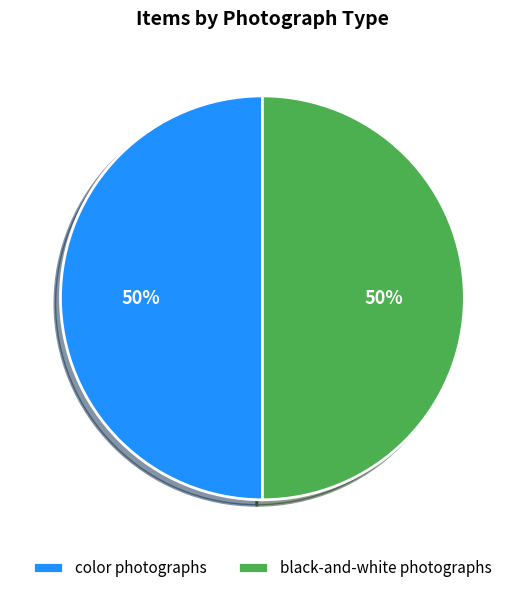

True or false: black-and-white photographs accounts for 50% of the total.

True